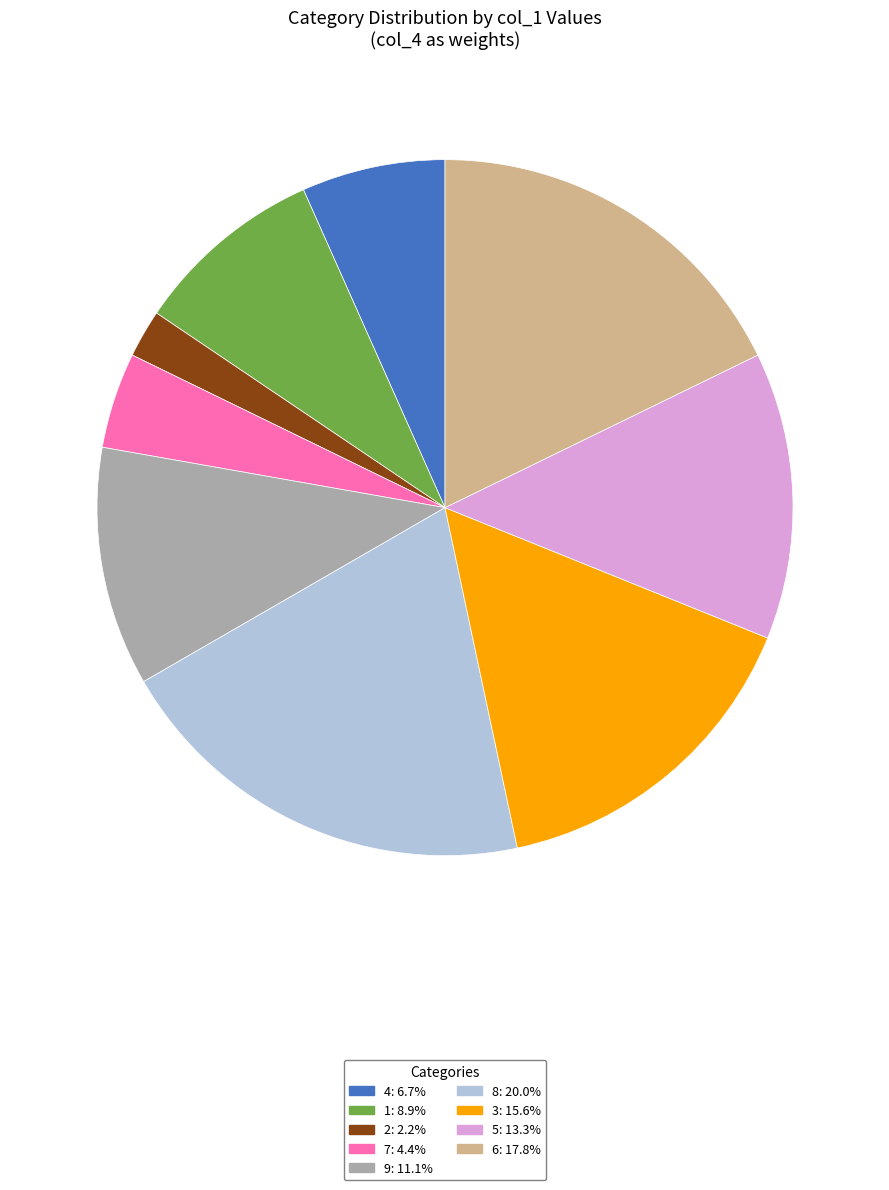

Does any single category account for the majority?

No